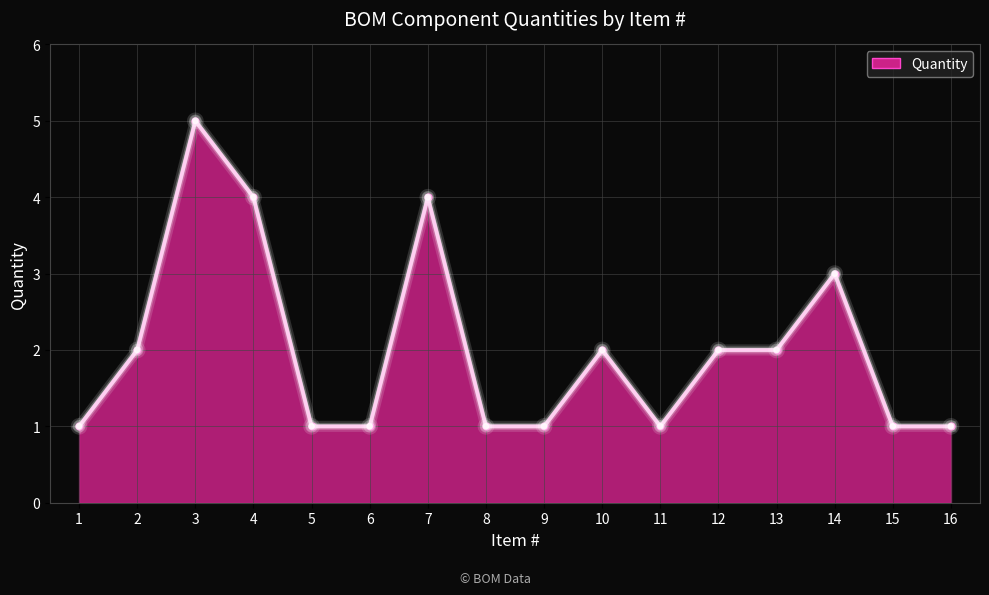

List the labels in order of value, smallest first.

1, 5, 6, 8, 9, 11, 15, 16, 2, 10, 12, 13, 14, 4, 7, 3